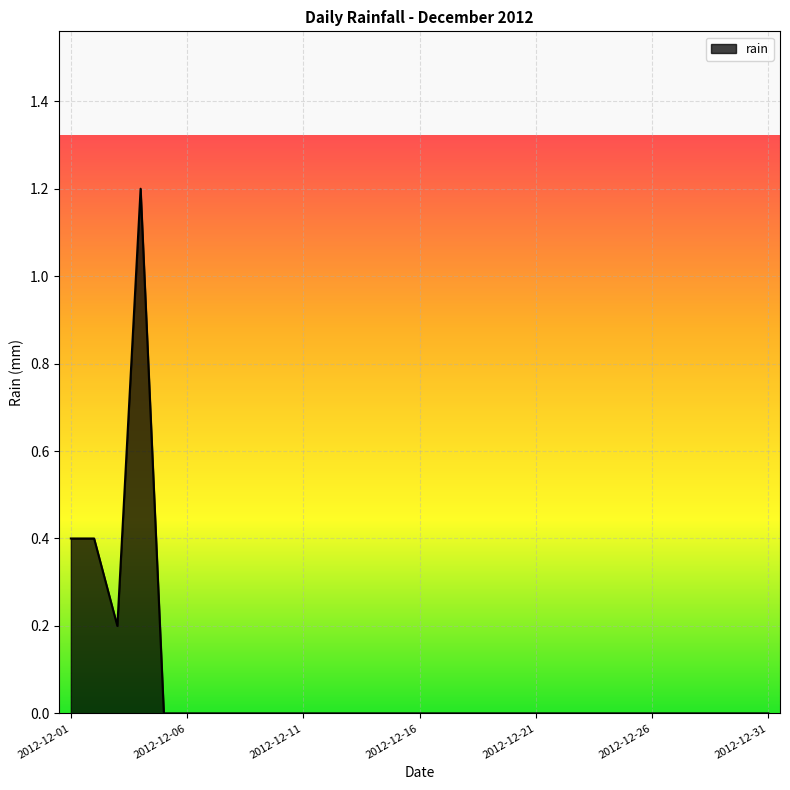

What is the maximum value shown in the chart?

1.2